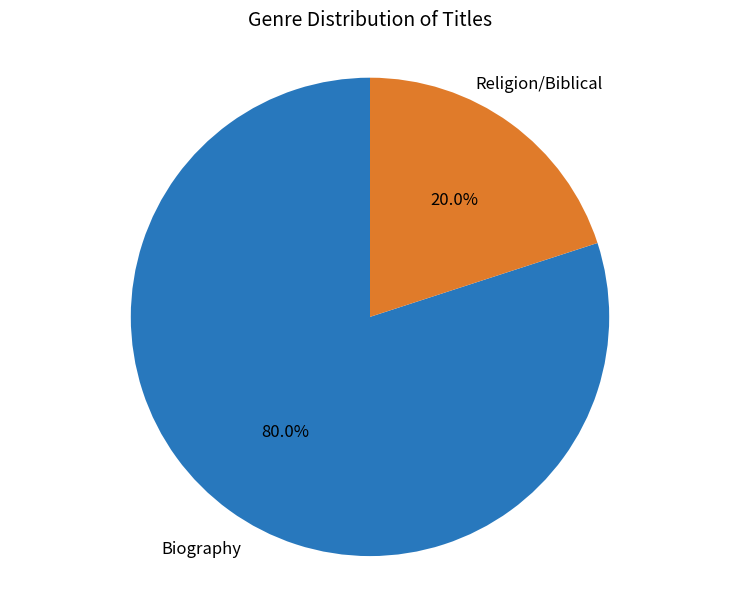

Is there a majority slice in this chart?

Yes